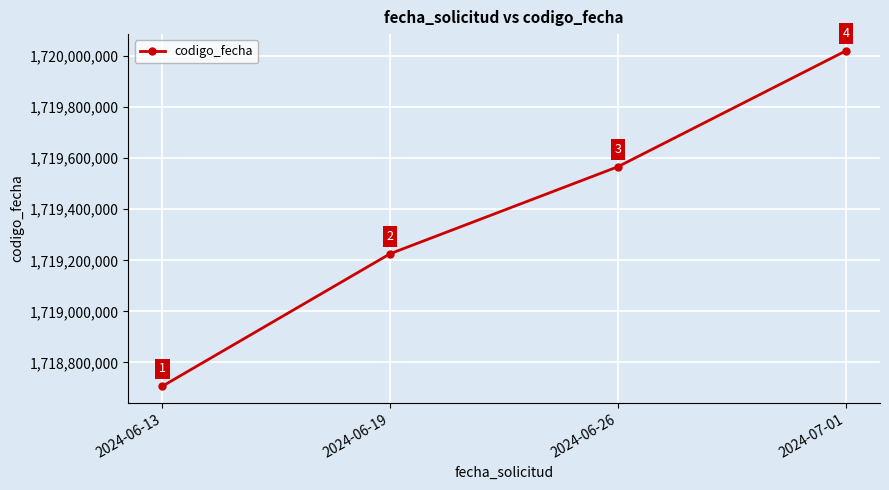

The chart shows a value of 1719566668 at 2024-06-26. True or false?

True